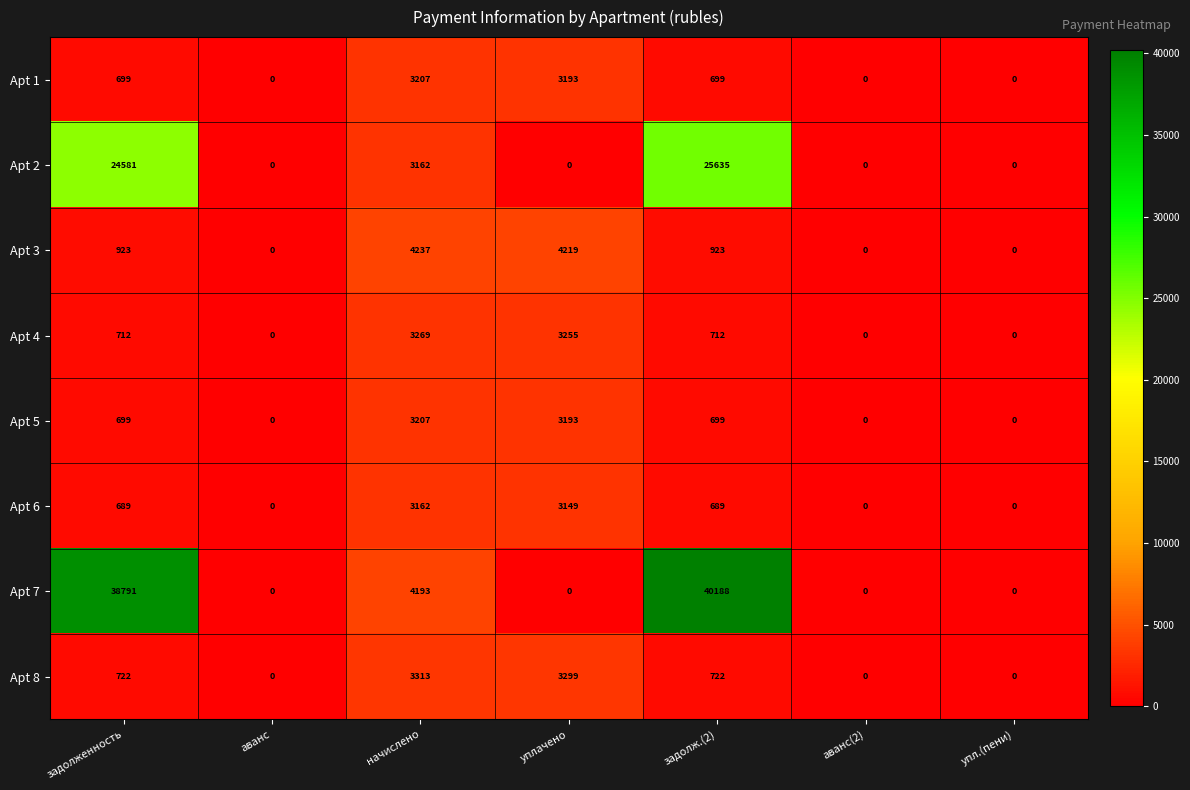

Which series has the largest total across all categories?

Apt 7